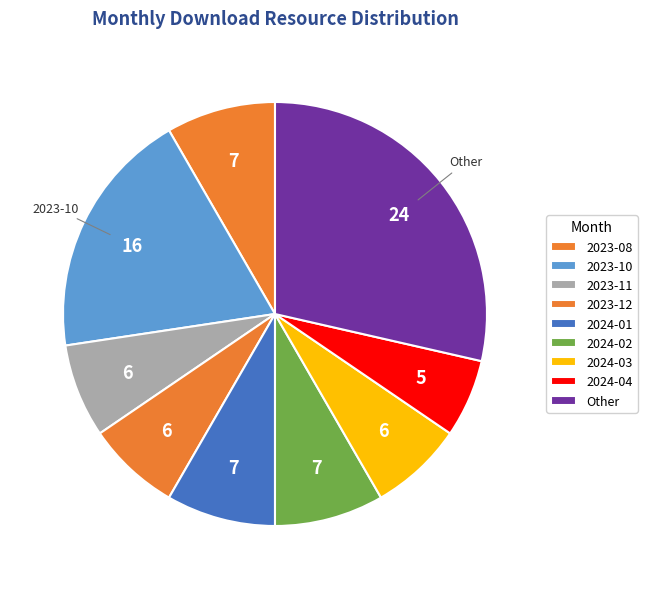

How many slices are in this pie chart?

9